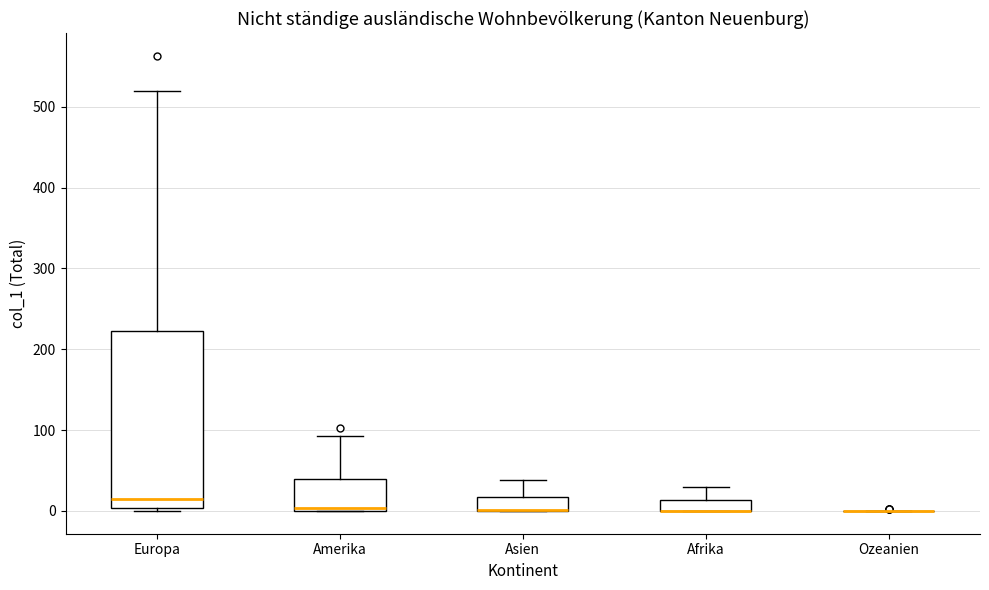

Which box is the tallest, from its lower edge to its upper edge?

Europa